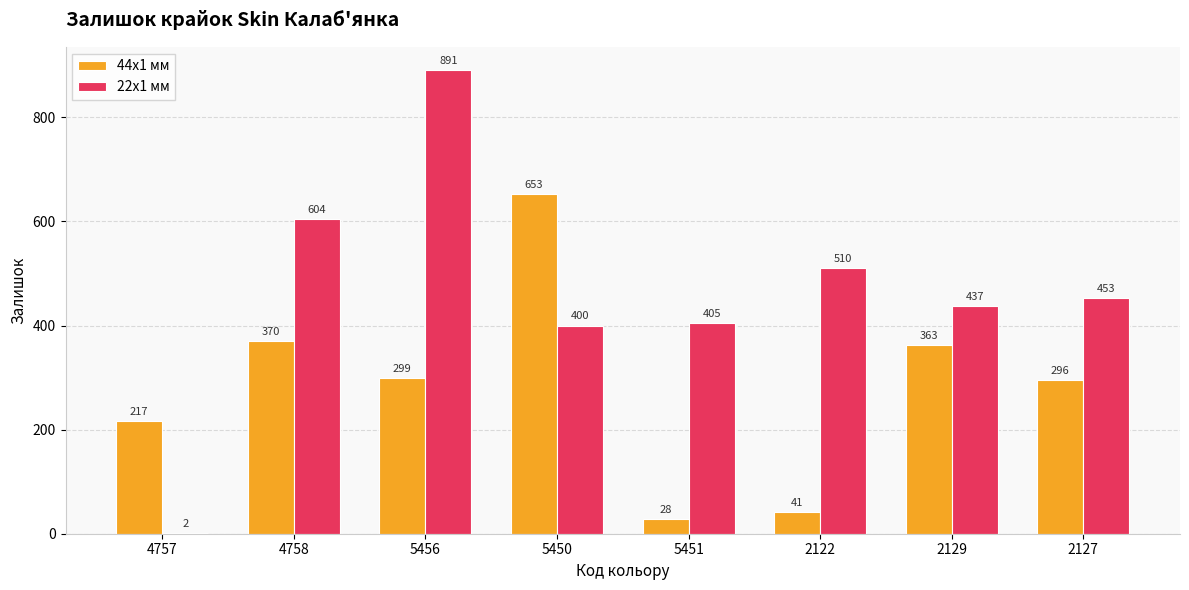

What is the average value of the 22x1 мм series?

463